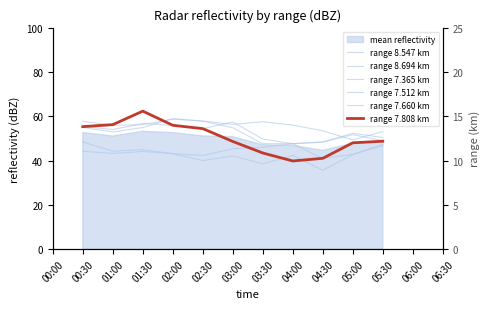

True or false: range 7.660 km has a value of 70.1 at 04:30.

False